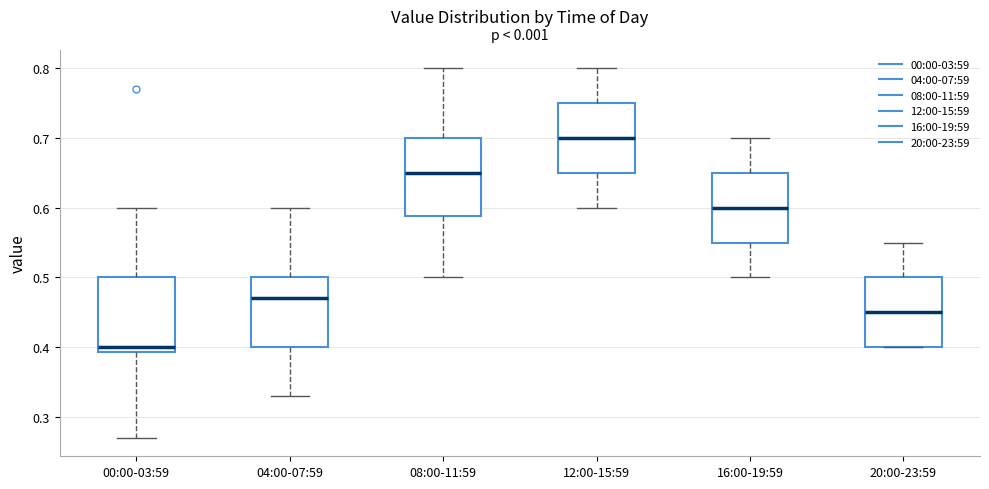

Where is the upper edge of the box for 00:00-03:59 on the y-axis? The values are not printed on the chart, so give them approximately, as read against the axis.

0.50